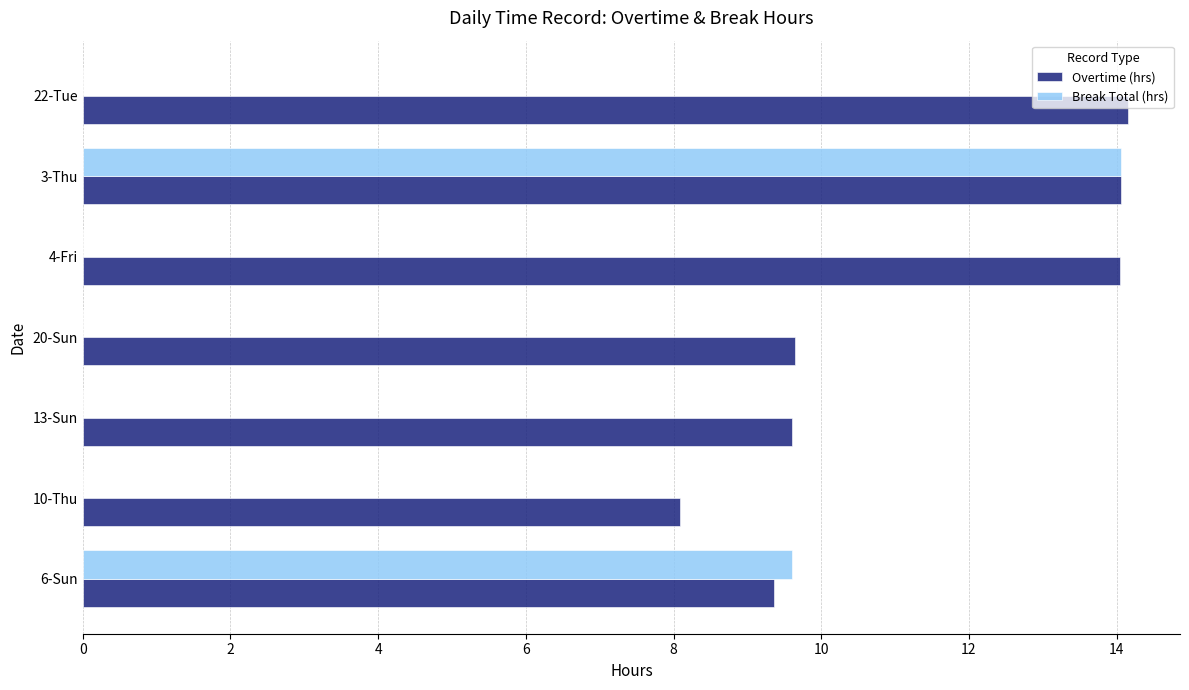

What is the total value across all series at 20-Sun?

9.6